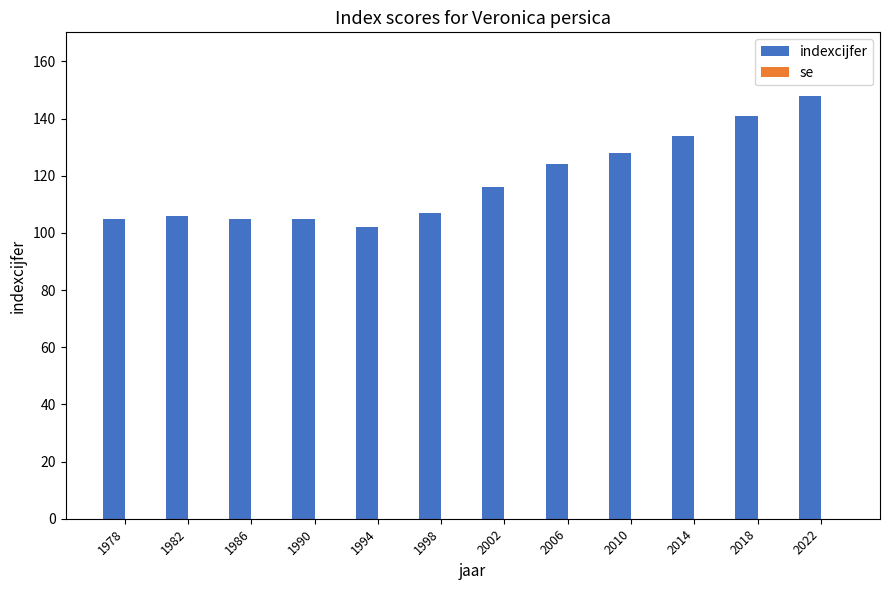

What is the difference between the values at 2014 and 1990?

29